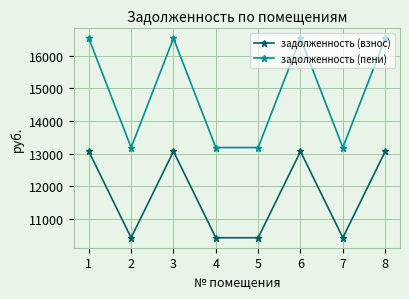

True or false: задолженность (взнос) and задолженность (пени) intersect in this chart.

False